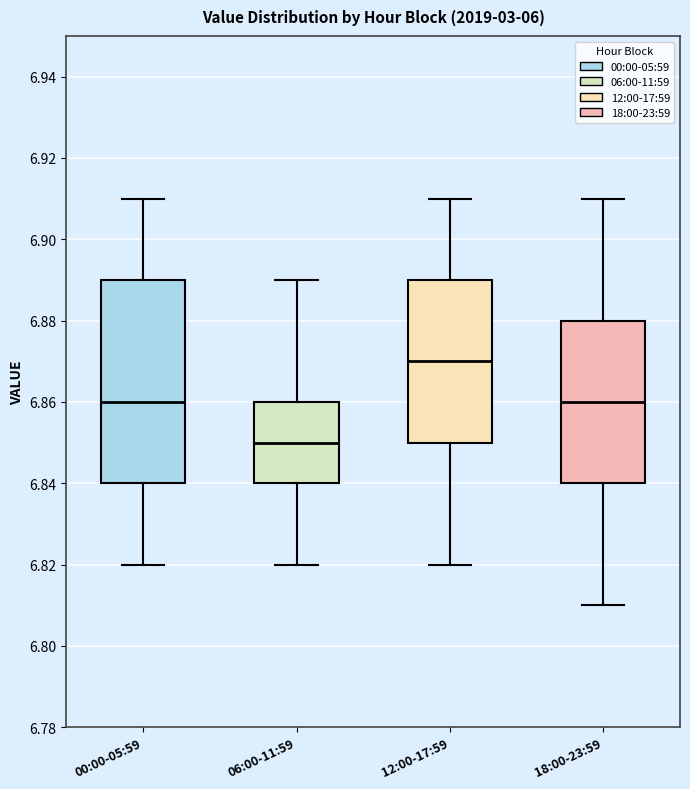

Which box is the tallest, from its lower edge to its upper edge?

00:00-05:59